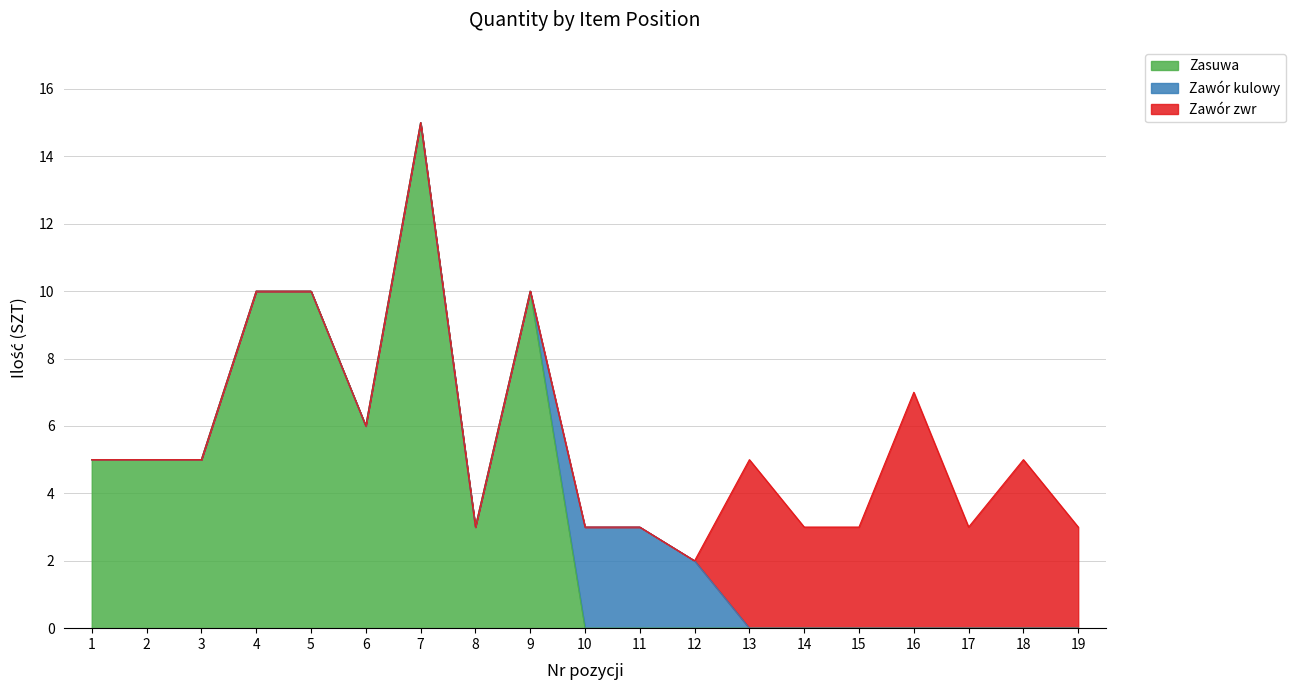

Which label corresponds to the largest value in the chart?

7